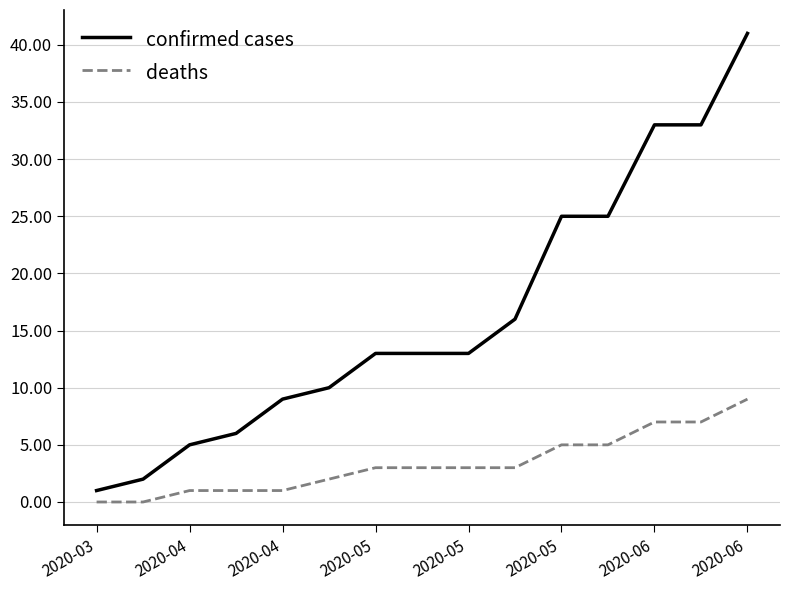

True or false: confirmed cases and deaths intersect in this chart.

False